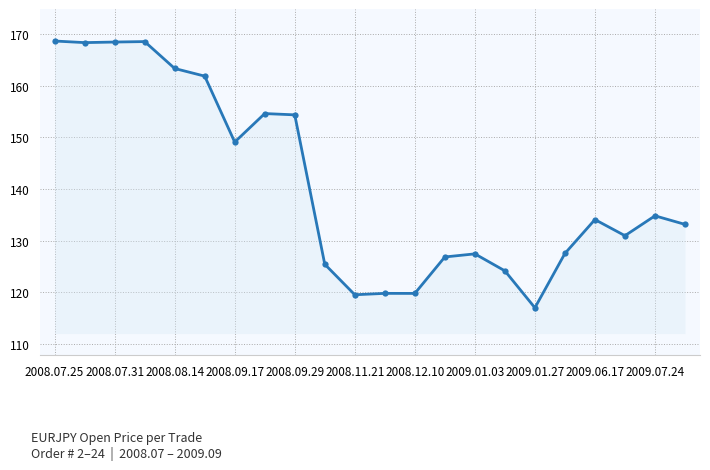

How many distinct data groups are displayed?

1